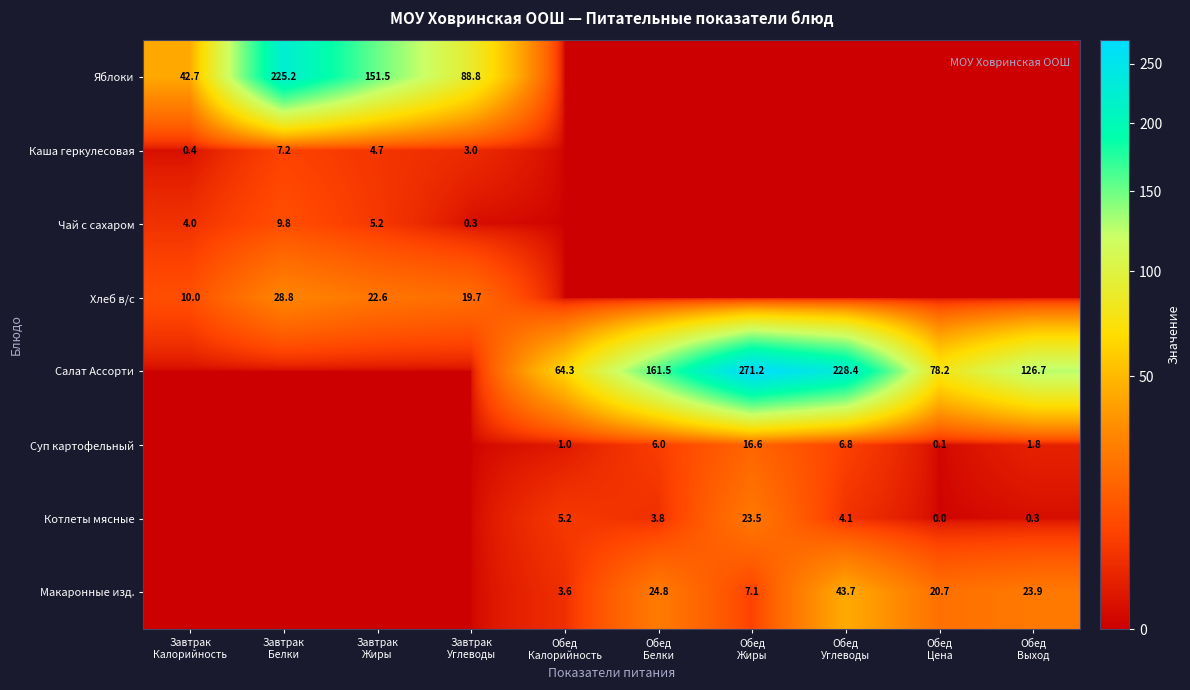

Rank the series at Завтрак Углеводы from lowest to highest value.

Салат Ассорти, Суп картофельный, Котлеты мясные, Макаронные изд., Чай с сахаром, Каша геркулесовая, Хлеб в/с, Яблоки